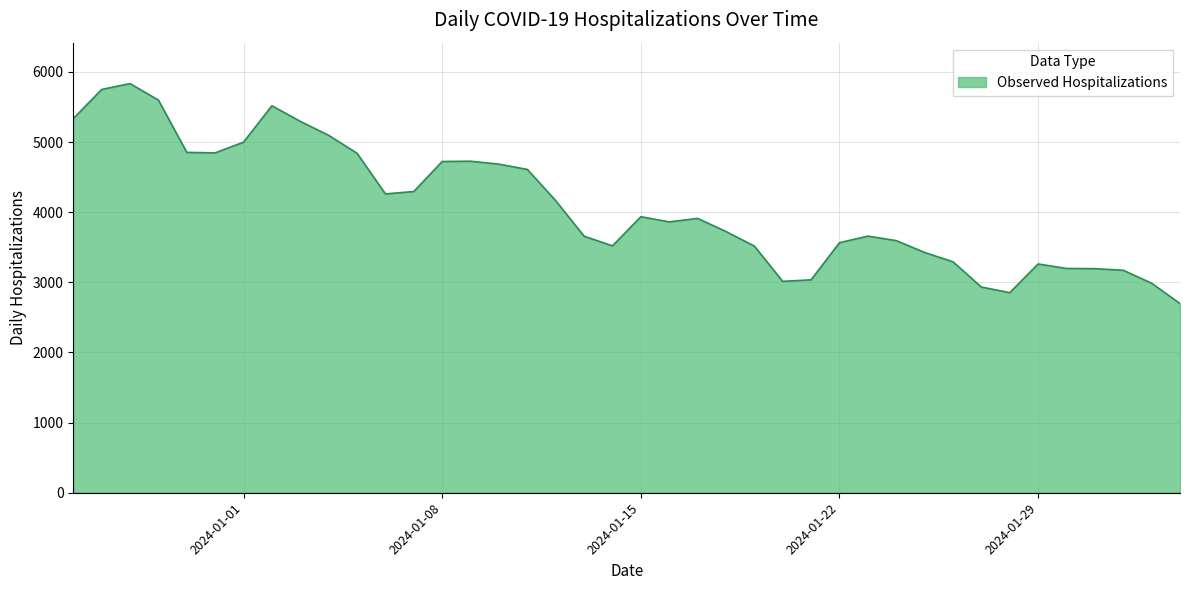

What is the greatest value displayed?

5834